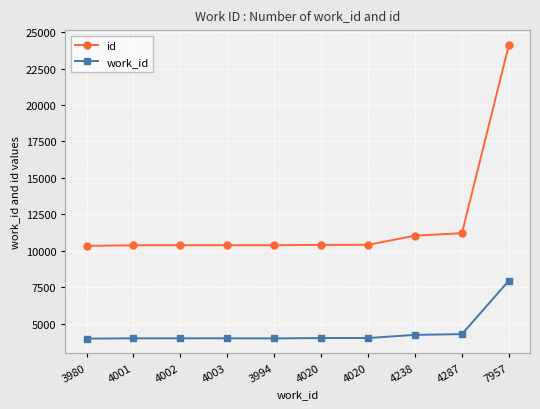

Does the chart display data point markers on the line(s)?

Yes